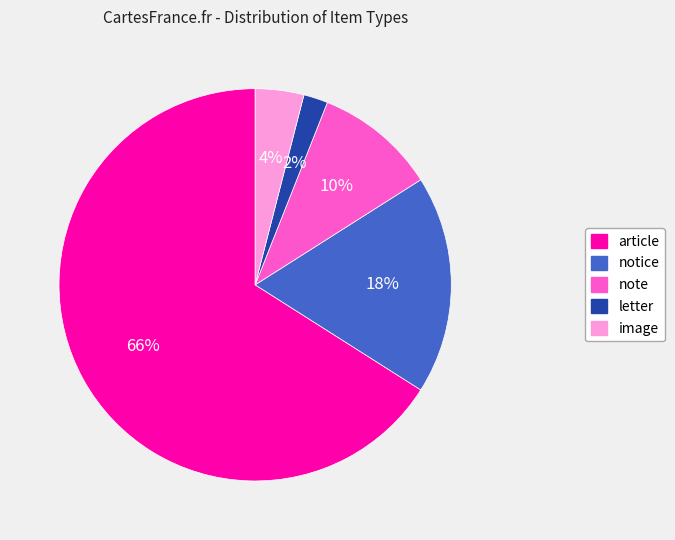

What percentage is the letter slice, to the nearest percent?

2%